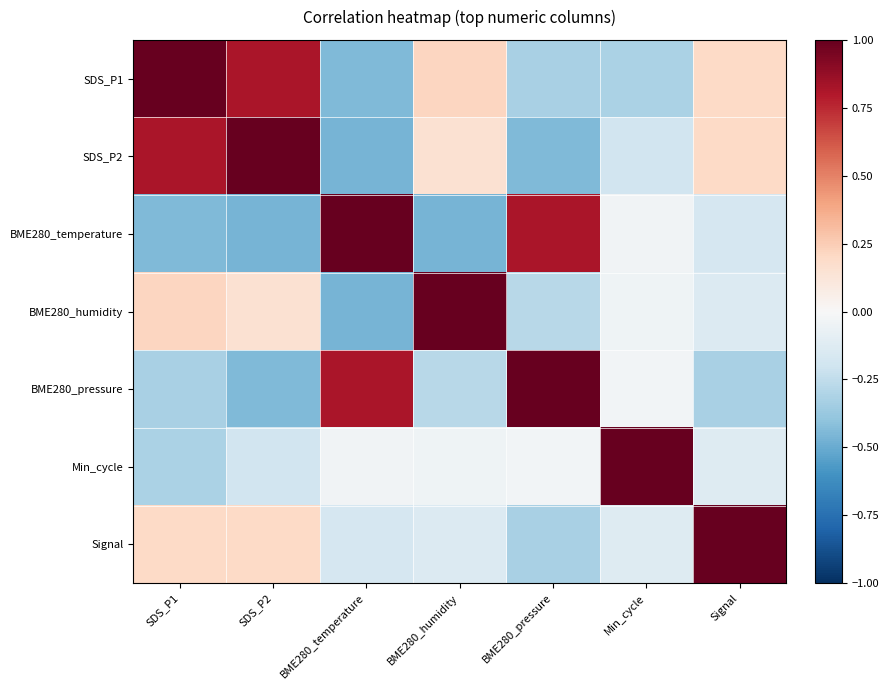

Reading left to right, list all the values displayed in this chart.

SDS_P1: SDS_P1=1.0	SDS_P2=0.8	BME280_temperature=-0.4	BME280_humidity=0.2	BME280_pressure=-0.3	Min_cycle=-0.3	Signal=0.2
SDS_P2: SDS_P1=0.8	SDS_P2=1.0	BME280_temperature=-0.5	BME280_humidity=0.1	BME280_pressure=-0.4	Min_cycle=-0.2	Signal=0.2
BME280_temperature: SDS_P1=-0.4	SDS_P2=-0.5	BME280_temperature=1.0	BME280_humidity=-0.5	BME280_pressure=0.8	Min_cycle=-0.0	Signal=-0.2
BME280_humidity: SDS_P1=0.2	SDS_P2=0.1	BME280_temperature=-0.5	BME280_humidity=1.0	BME280_pressure=-0.3	Min_cycle=-0.0	Signal=-0.1
BME280_pressure: SDS_P1=-0.3	SDS_P2=-0.4	BME280_temperature=0.8	BME280_humidity=-0.3	BME280_pressure=1.0	Min_cycle=-0.0	Signal=-0.3
Min_cycle: SDS_P1=-0.3	SDS_P2=-0.2	BME280_temperature=-0.0	BME280_humidity=-0.0	BME280_pressure=-0.0	Min_cycle=1.0	Signal=-0.1
Signal: SDS_P1=0.2	SDS_P2=0.2	BME280_temperature=-0.2	BME280_humidity=-0.1	BME280_pressure=-0.3	Min_cycle=-0.1	Signal=1.0